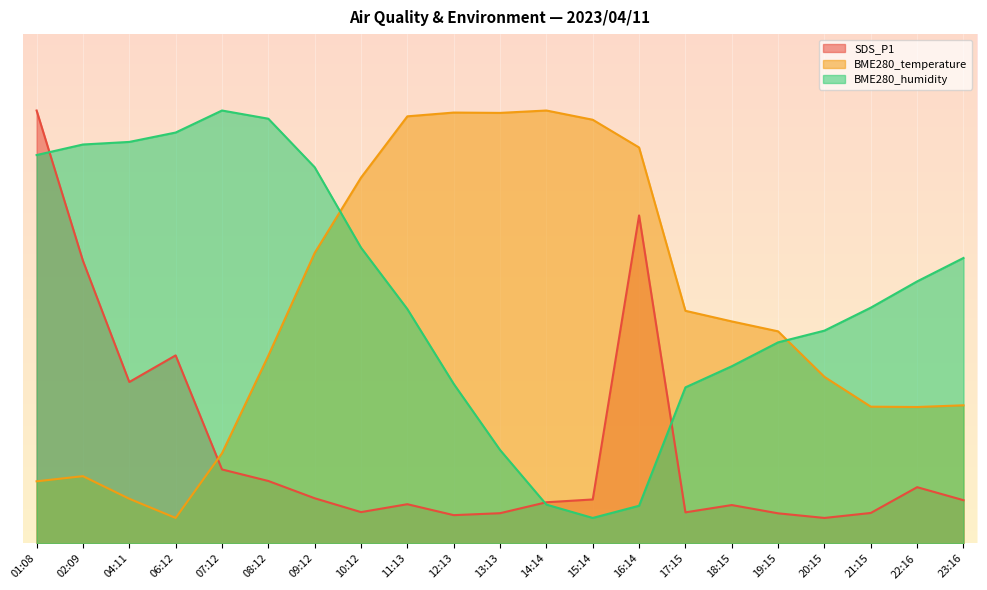

How many interior local peaks does the SDS_P1 series have?

5